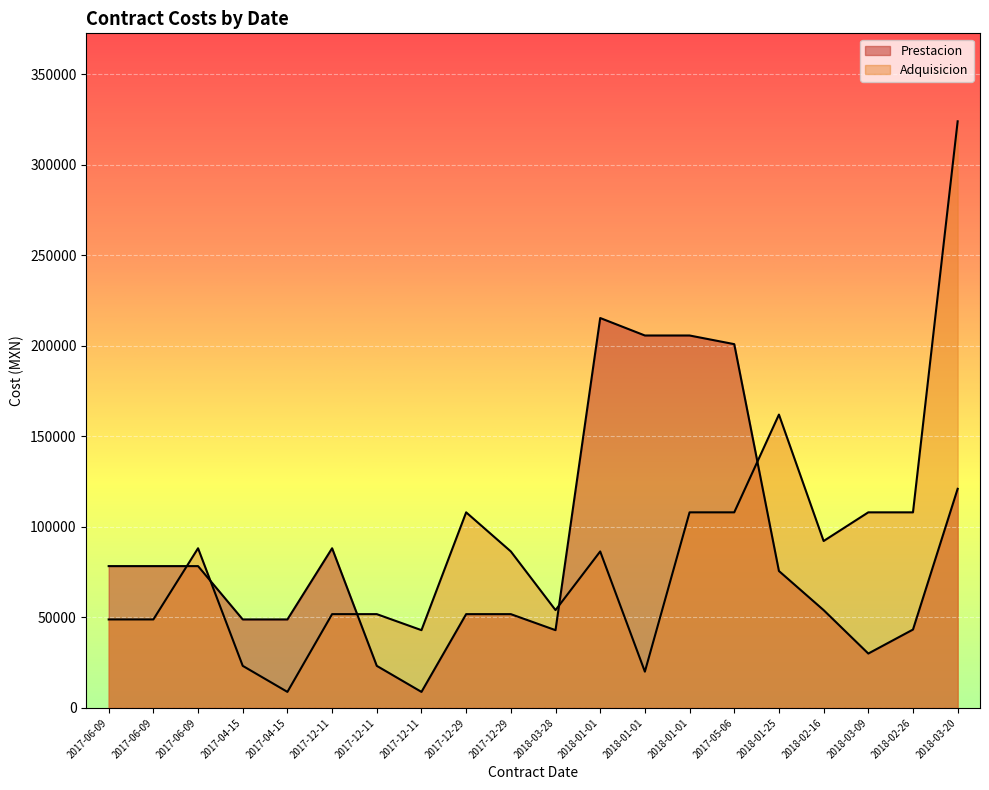

What is the difference between the maximum and minimum values in the Adquisicion series?

315184.0